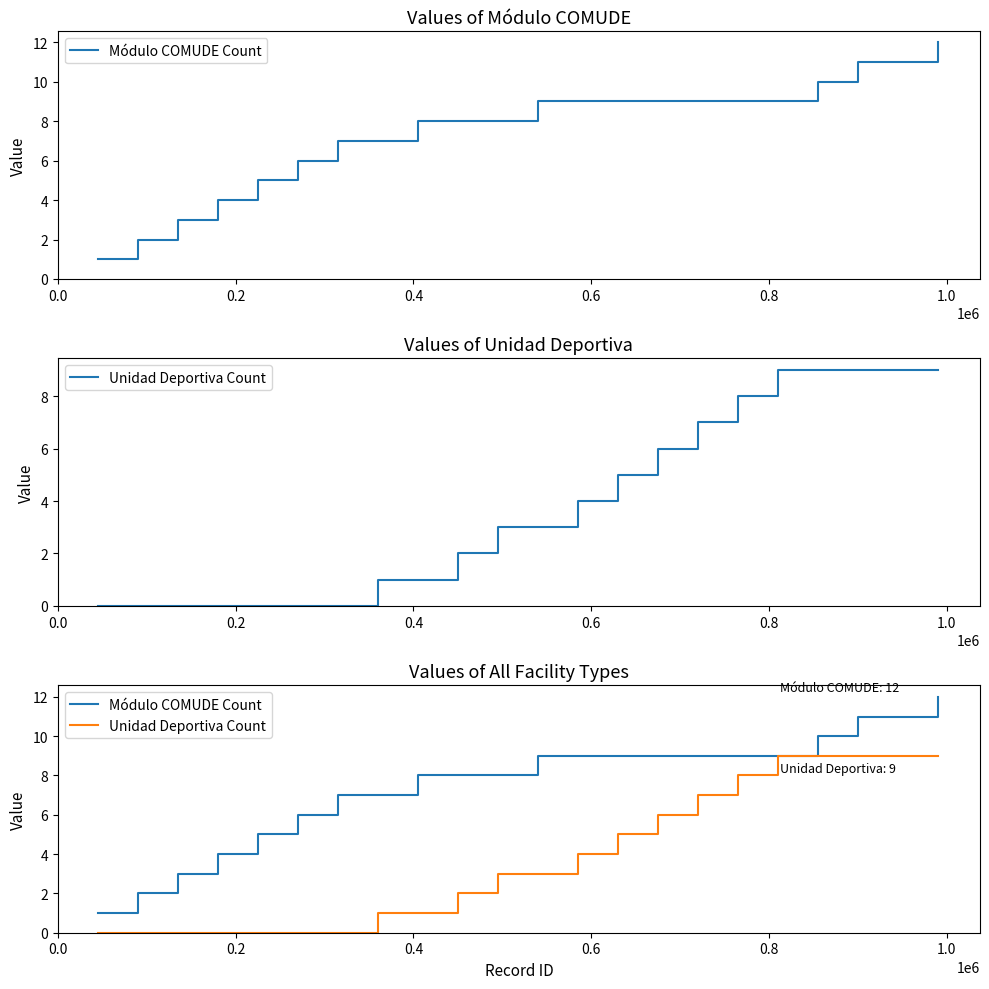

True or false: Unidad Deportiva Count and Módulo COMUDE Count intersect in this chart.

False